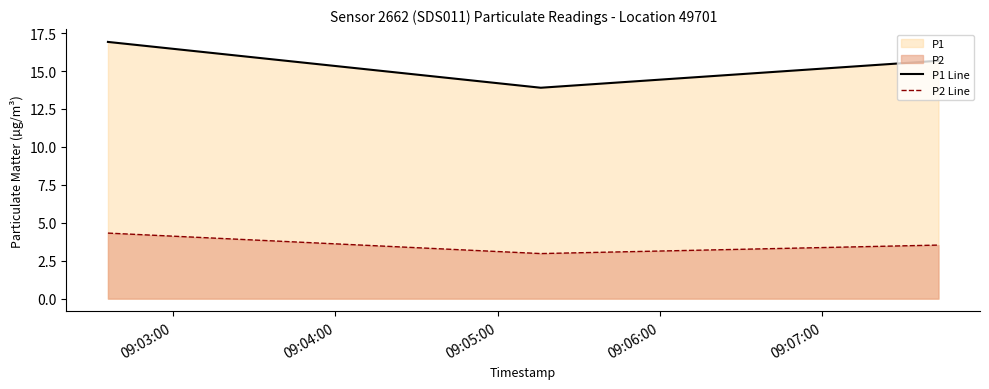

What is the sum of all P2 Line values?

10.8